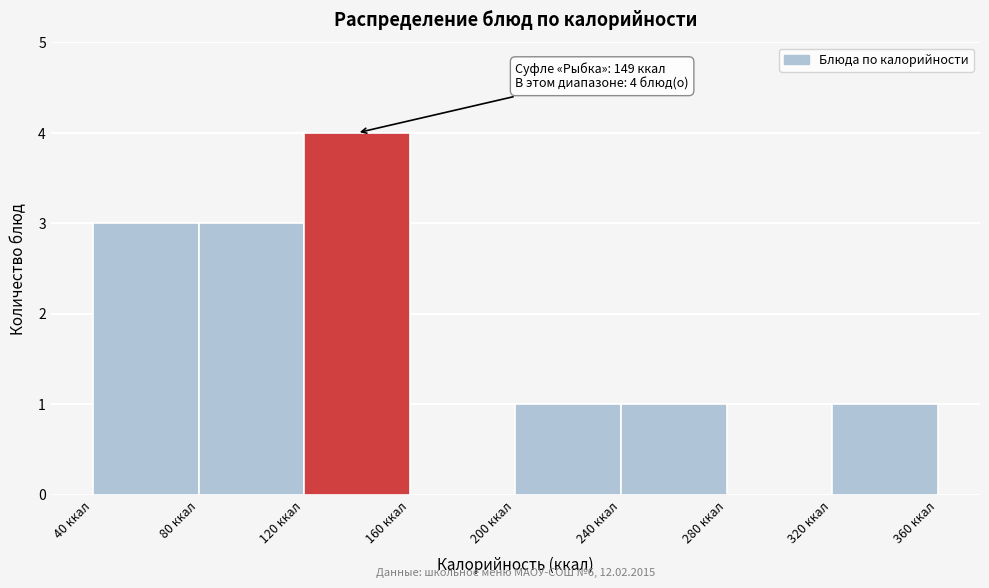

Which range on the x-axis has the tallest bar?

120 to 160